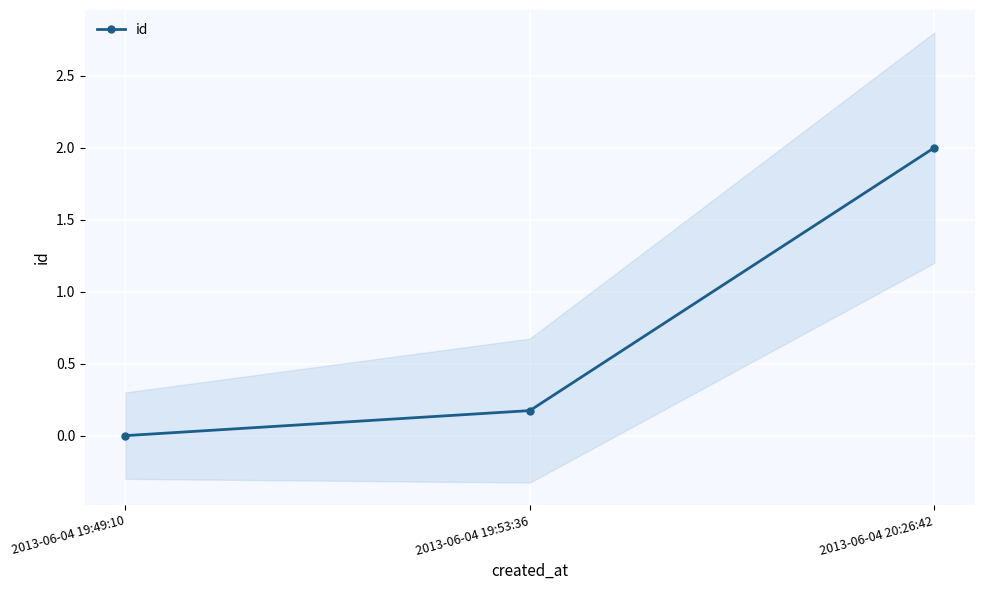

List the labels in order of value, smallest first.

2013-06-04 19:49:10, 2013-06-04 19:53:36, 2013-06-04 20:26:42